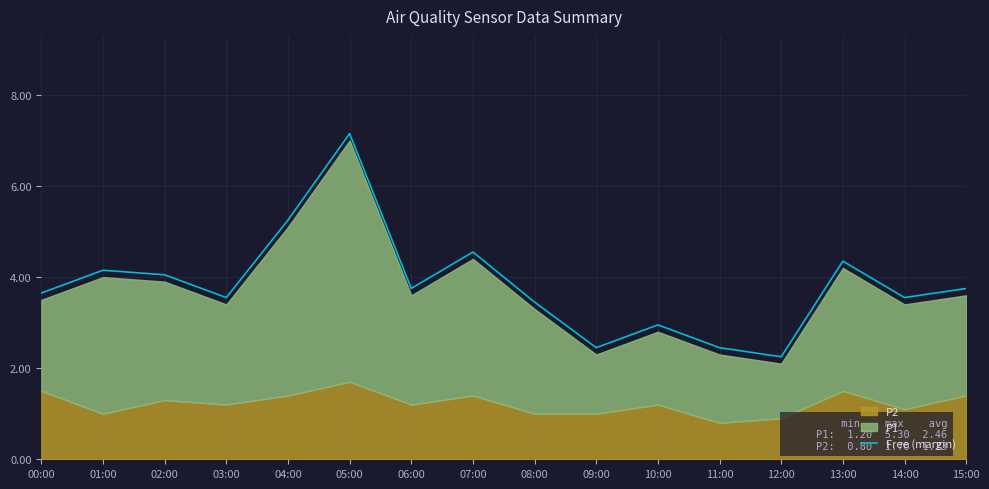

What is the ratio of the value at 12:00 to the value at 14:00?

0.6